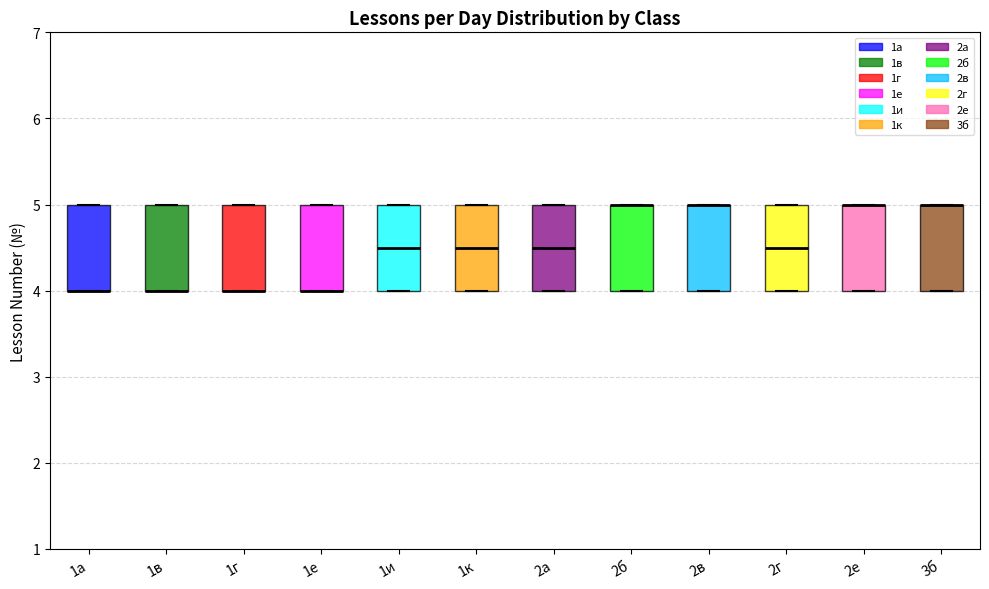

Reading left to right, transcribe this box plot: for each box, give where its median line is, the range the box spans, and where its two whiskers end, as read against the y-axis. The values are not printed on the chart, so give them approximately, as read against the axis.

1а: median 4.0 (drawn on the box's lower edge), box 4.0 to 5.0, whiskers 4.0 to 5.0
1в: median 4.0 (drawn on the box's lower edge), box 4.0 to 5.0, whiskers 4.0 to 5.0
1г: median 4.0 (drawn on the box's lower edge), box 4.0 to 5.0, whiskers 4.0 to 5.0
1е: median 4.0 (drawn on the box's lower edge), box 4.0 to 5.0, whiskers 4.0 to 5.0
1и: median 4.5, box 4.0 to 5.0, whiskers 4.0 to 5.0
1к: median 4.5, box 4.0 to 5.0, whiskers 4.0 to 5.0
2а: median 4.5, box 4.0 to 5.0, whiskers 4.0 to 5.0
2б: median 5.0 (drawn on the box's upper edge), box 4.0 to 5.0, whiskers 4.0 to 5.0
2в: median 5.0 (drawn on the box's upper edge), box 4.0 to 5.0, whiskers 4.0 to 5.0
2г: median 4.5, box 4.0 to 5.0, whiskers 4.0 to 5.0
2е: median 5.0 (drawn on the box's upper edge), box 4.0 to 5.0, whiskers 4.0 to 5.0
3б: median 5.0 (drawn on the box's upper edge), box 4.0 to 5.0, whiskers 4.0 to 5.0